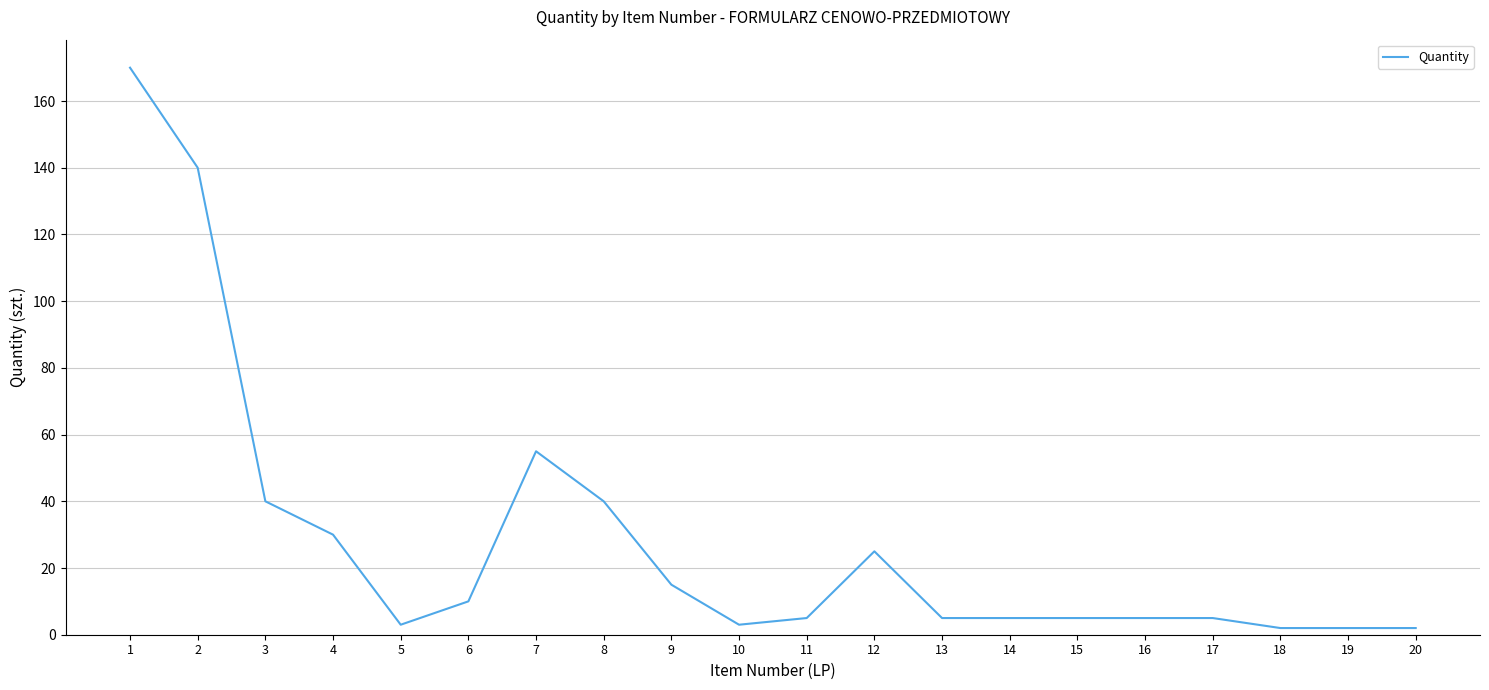

Where does the data first go above 5?

1